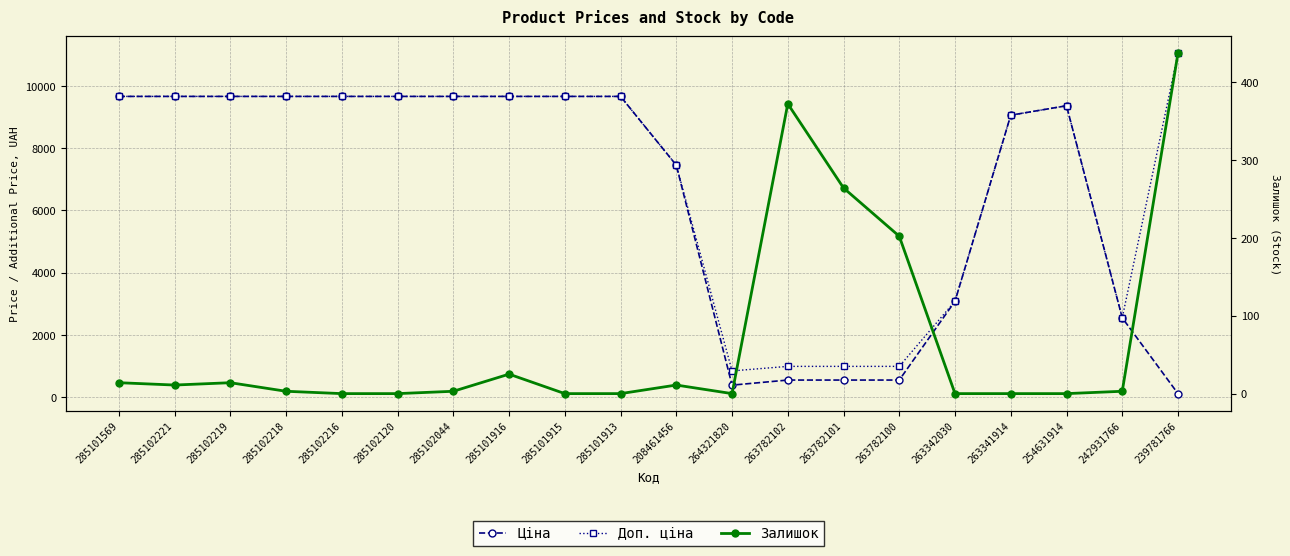

At which category is the sum across all series the highest?

285101916